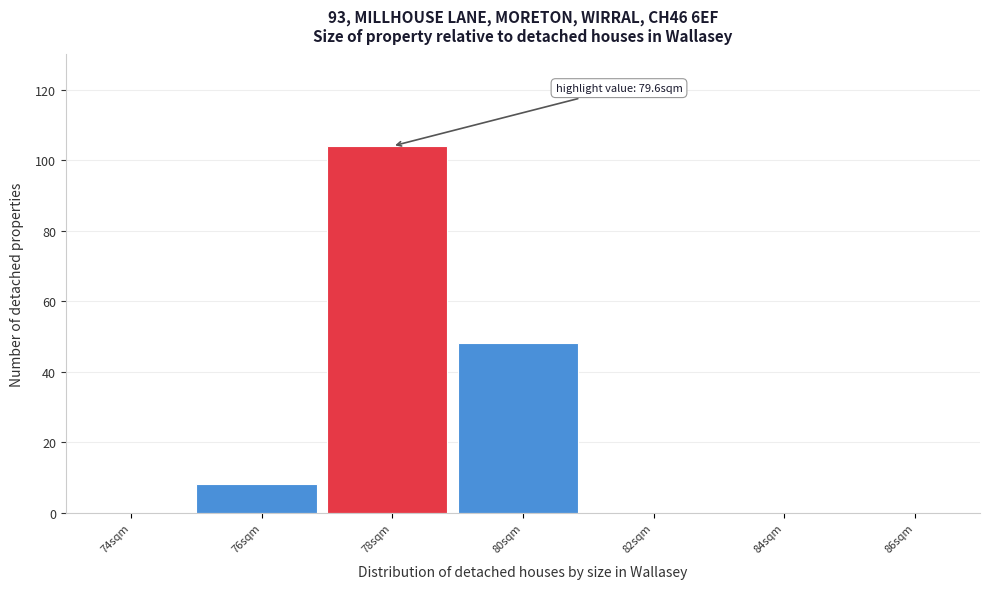

Reading left to right, extract all data points from this chart.

74sqm=0	76sqm=8	78sqm=104	80sqm=48	82sqm=0	84sqm=0	86sqm=0